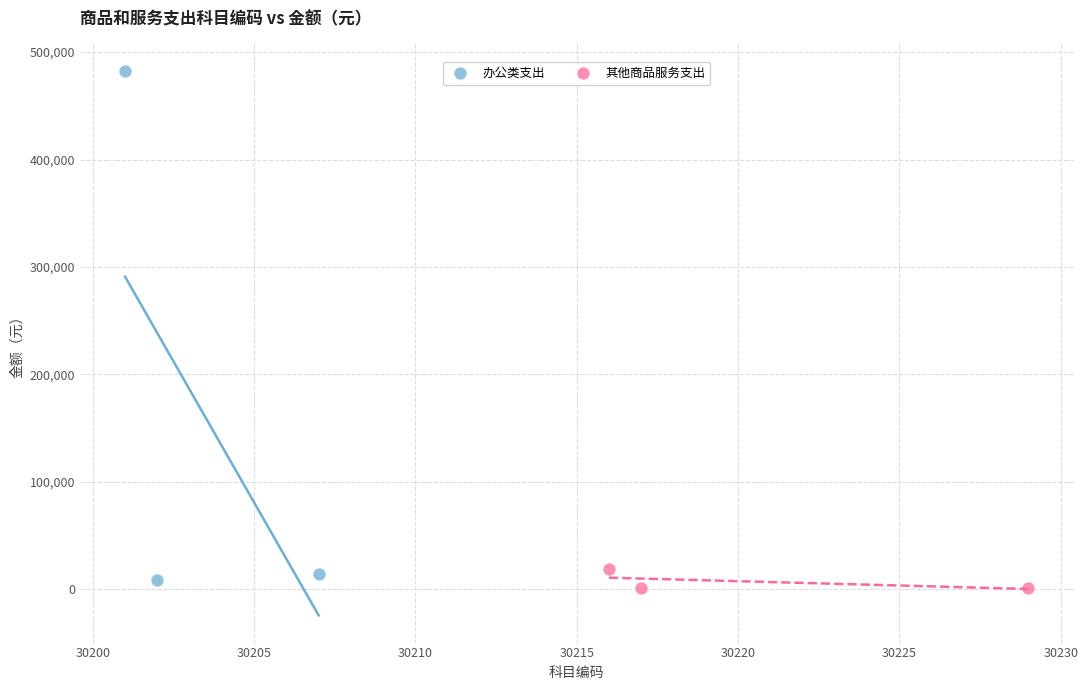

Which series has the largest Y range (max minus min)?

办公类支出